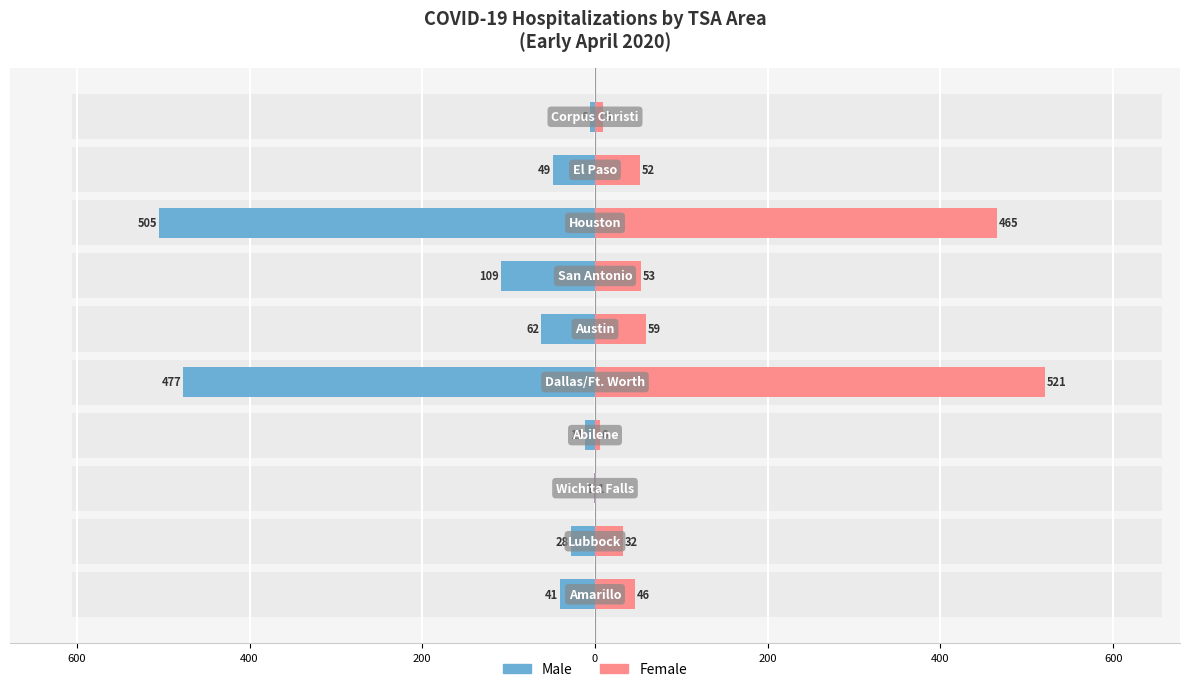

The value of Female at 400 is 2. True or false?

False